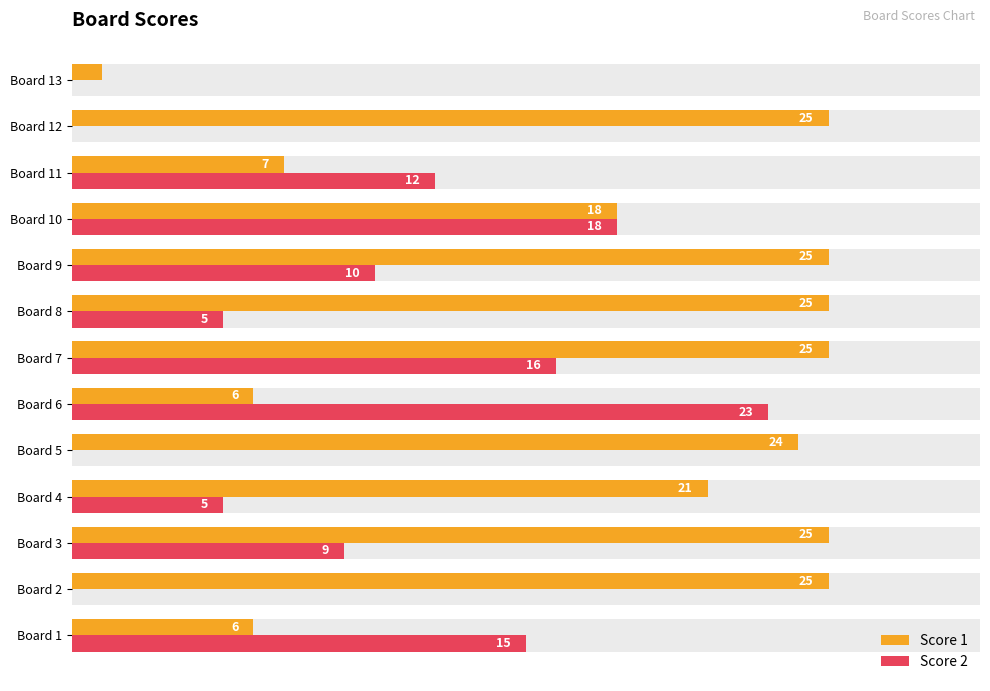

Are the bars horizontal?

Yes